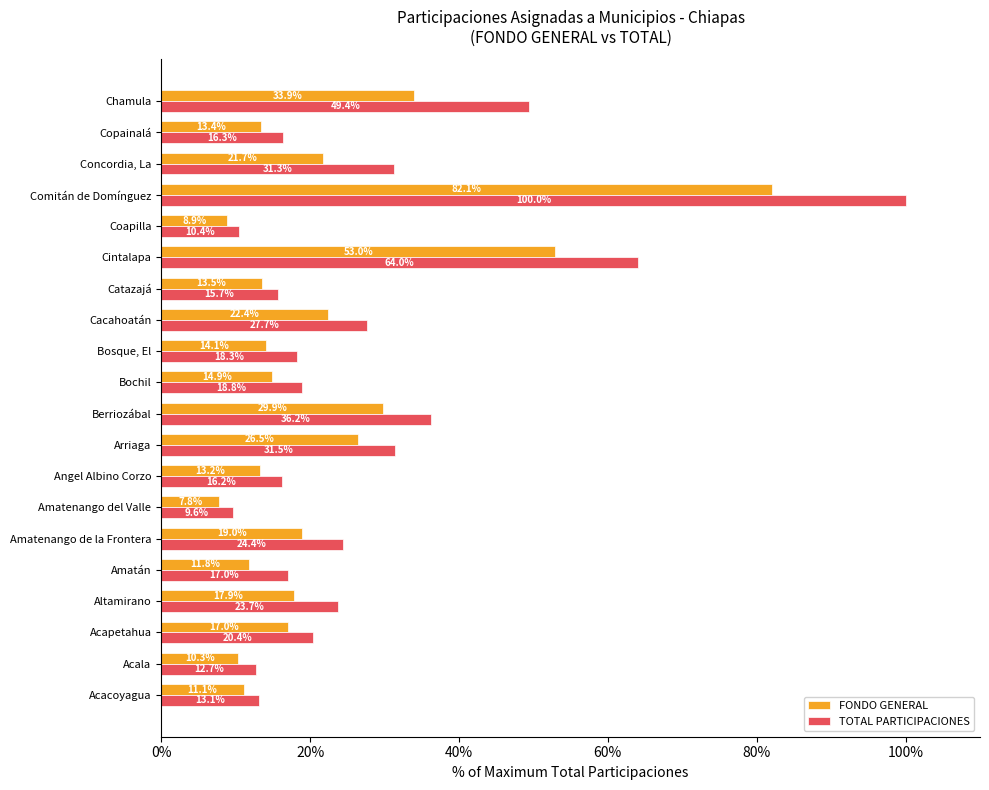

Where is FONDO GENERAL nearest to the value 44?

Cintalapa